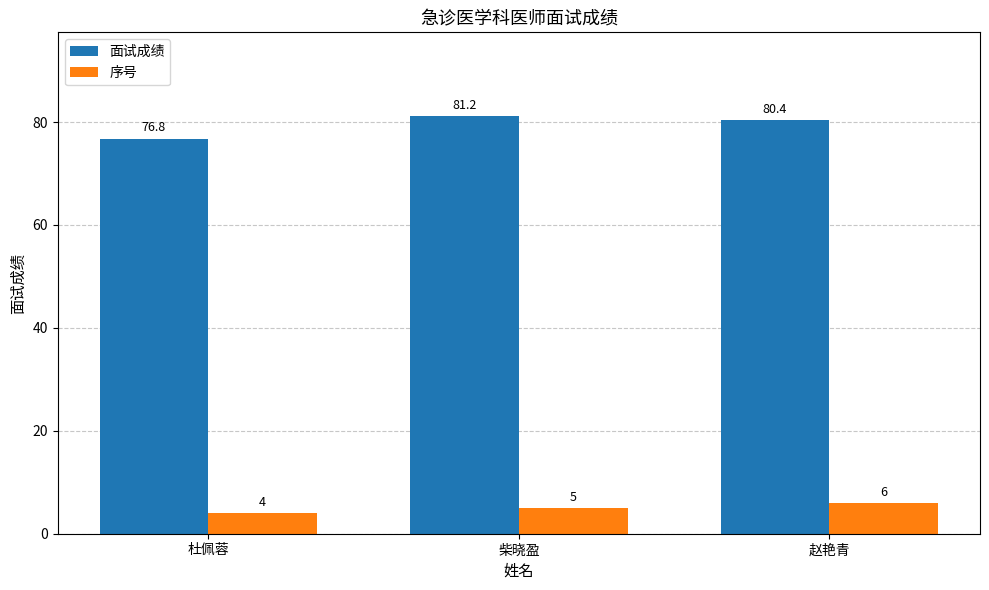

The value of 面试成绩 at 杜佩蓉 is 27.9. True or false?

False